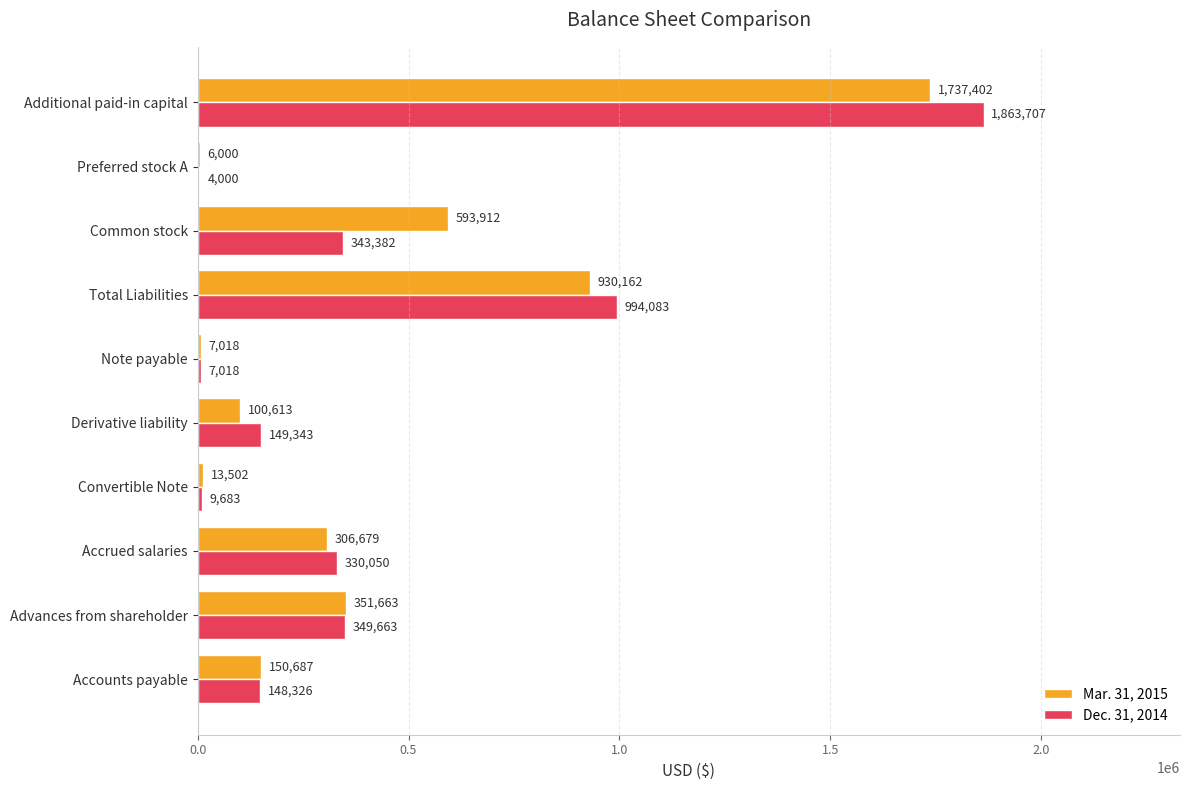

True or false: Dec. 31, 2014 has a value of 2792428 at Additional paid-in capital.

False